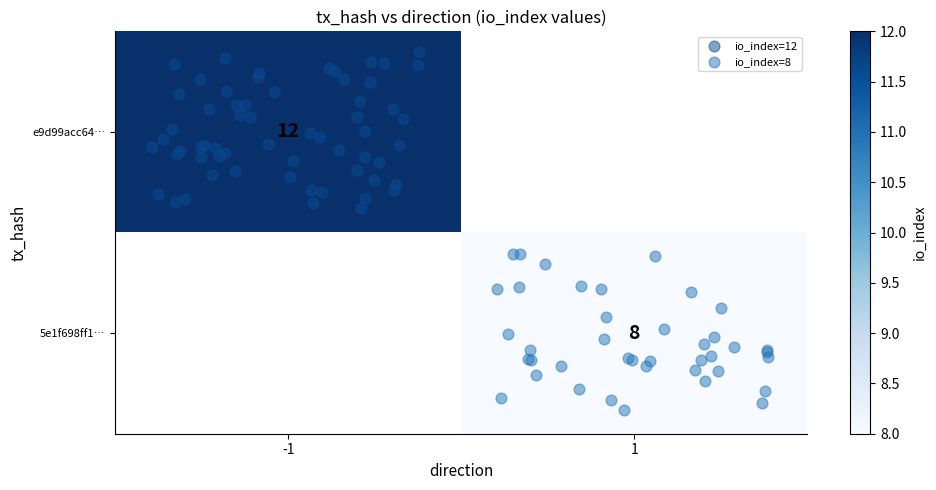

How many positive values does the e9d99acc6423bda0a5376928df23002ad11993c series have?

1